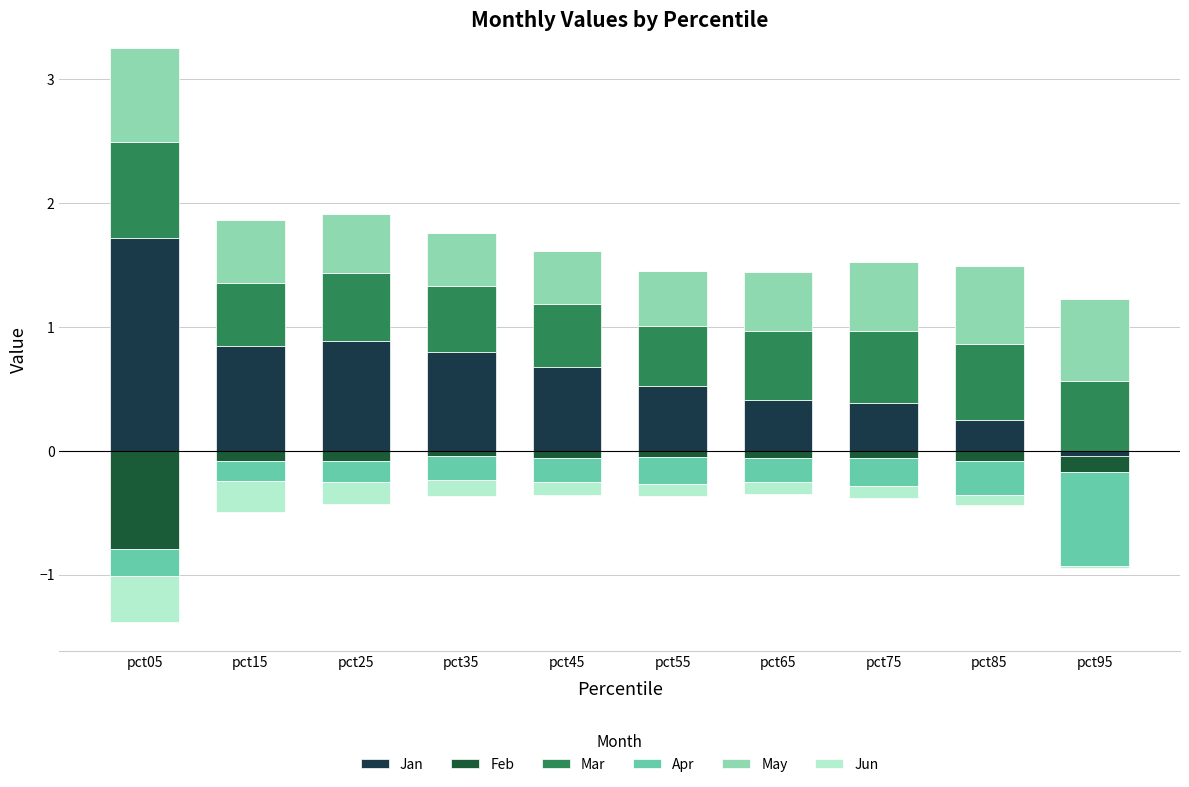

What is the highest value of the Mar series?

0.8